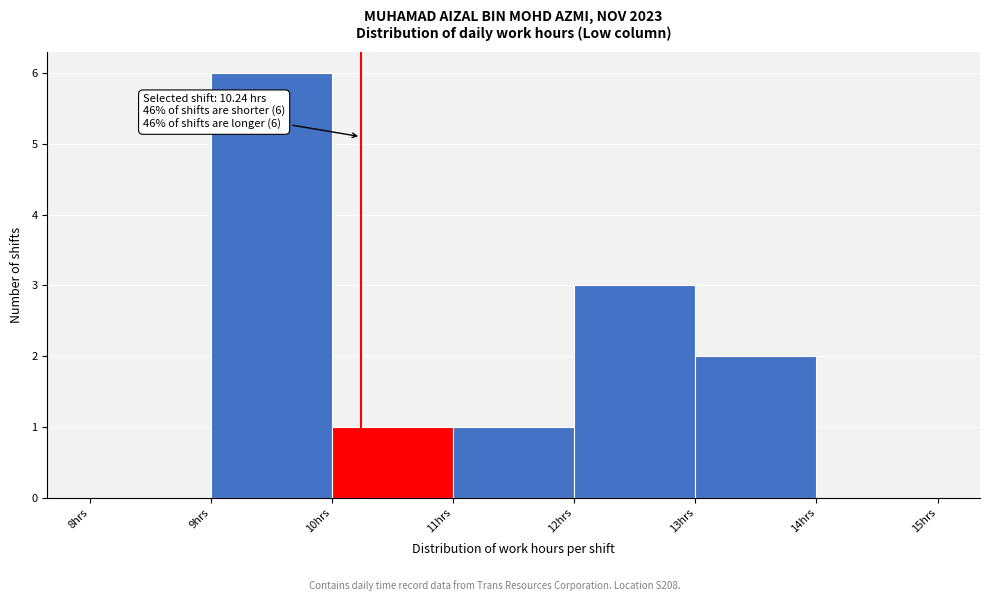

Which range on the x-axis has the tallest bar?

9 to 10